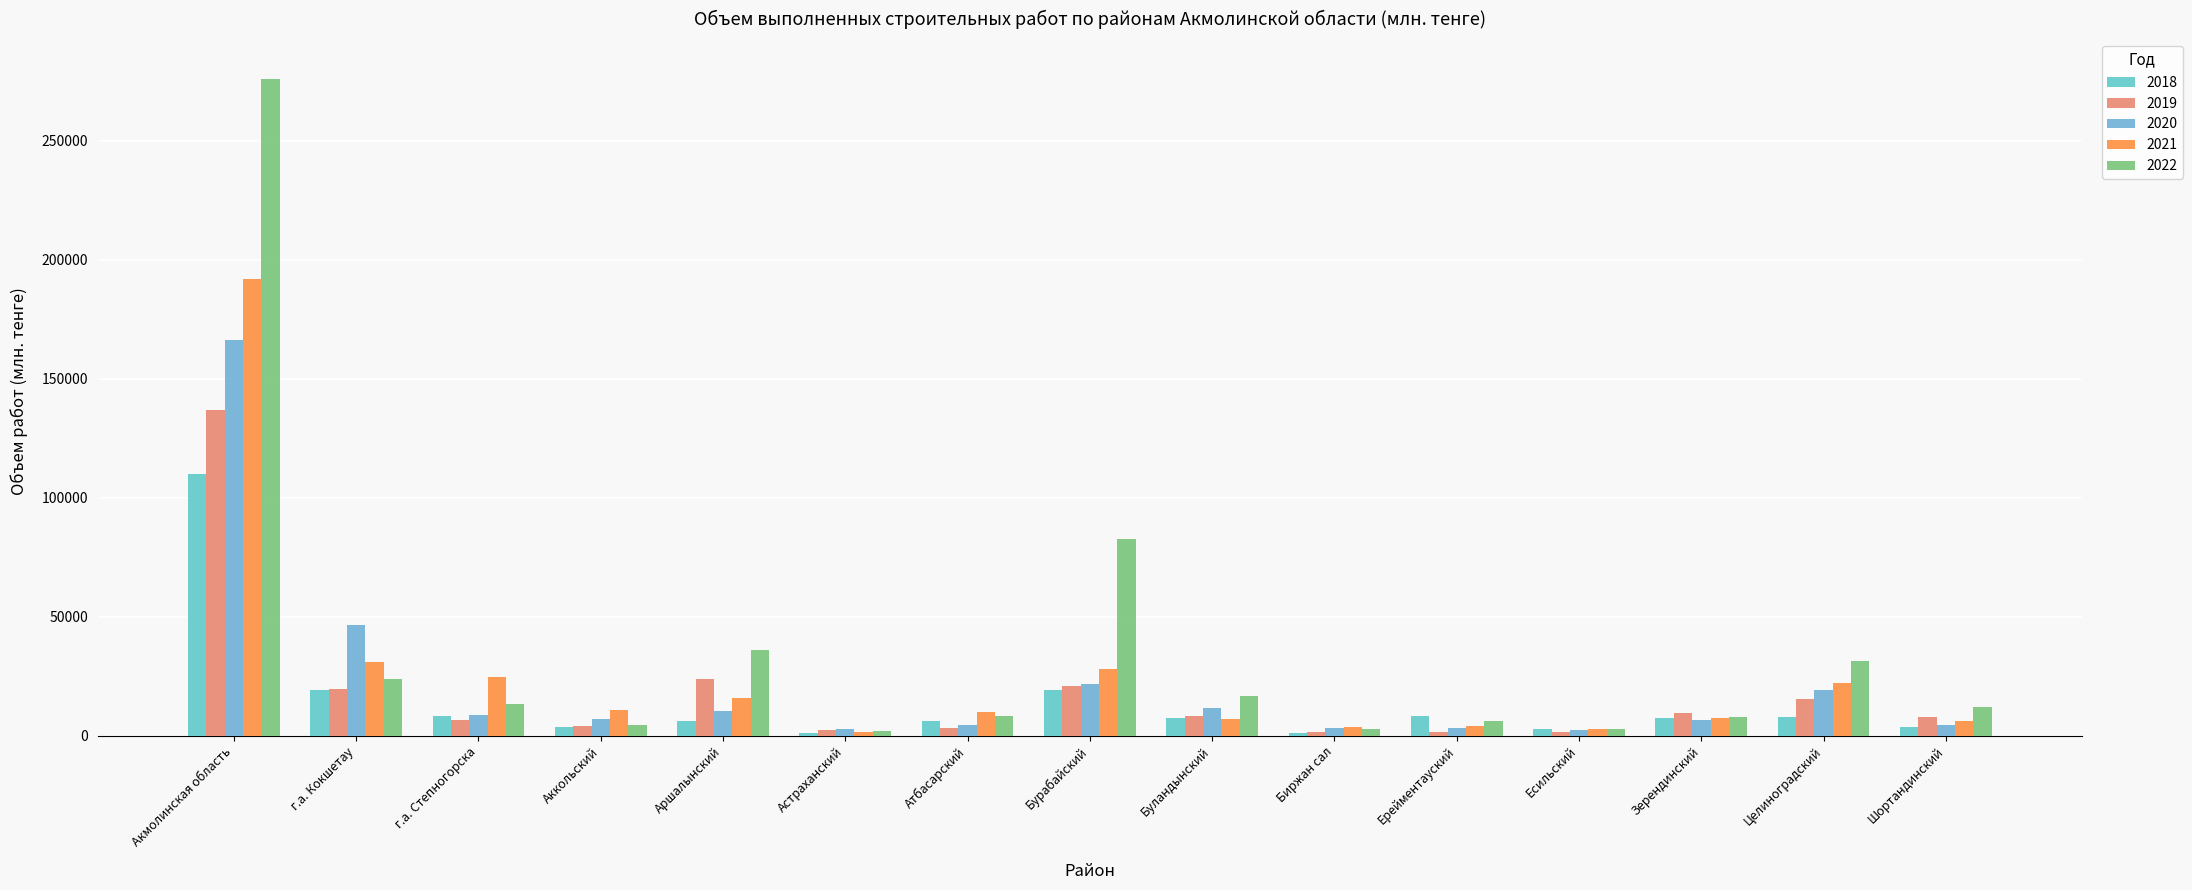

What is the label of the 7th bar from the left?

Атбасарский